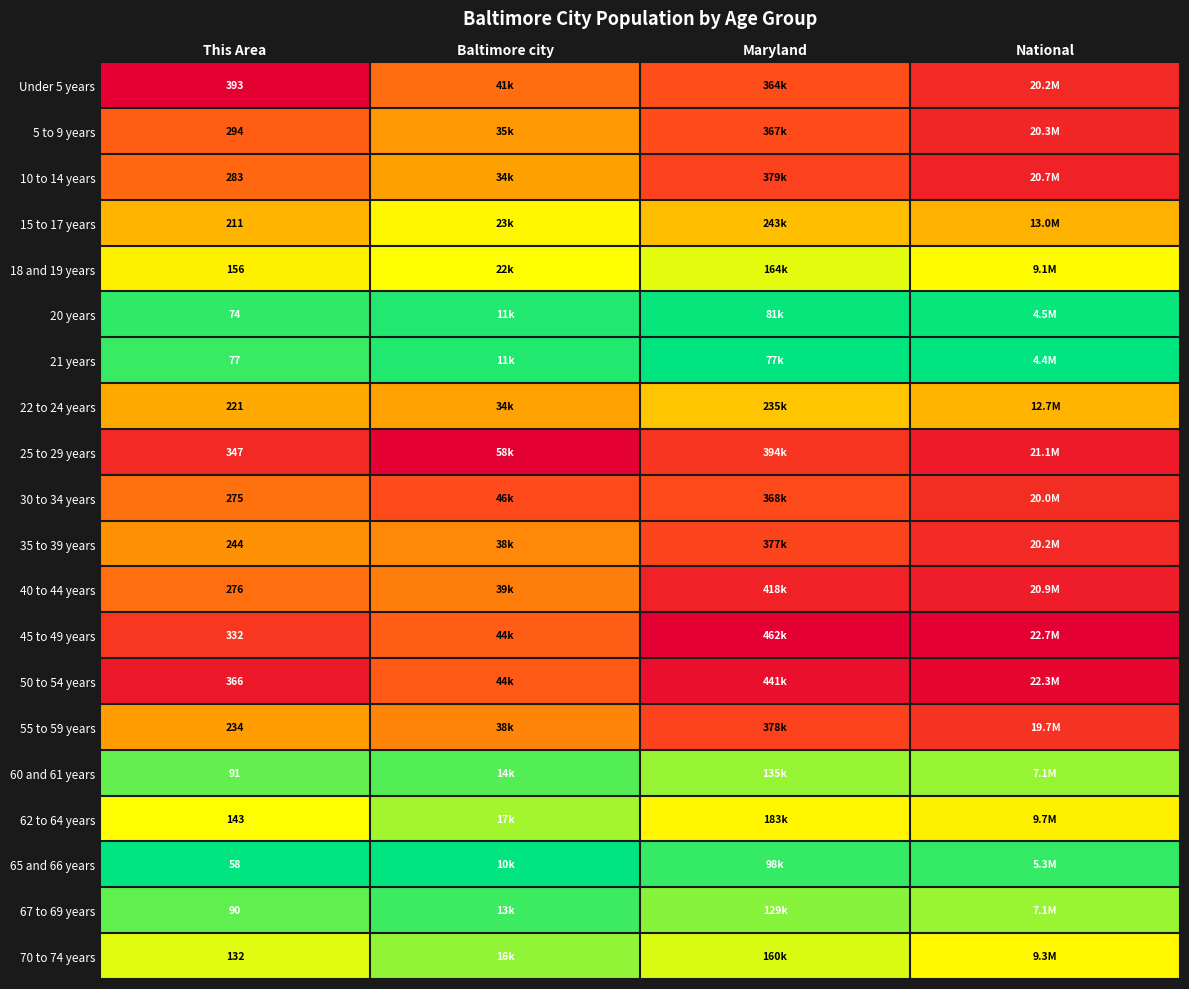

How many distinct data groups are displayed?

20